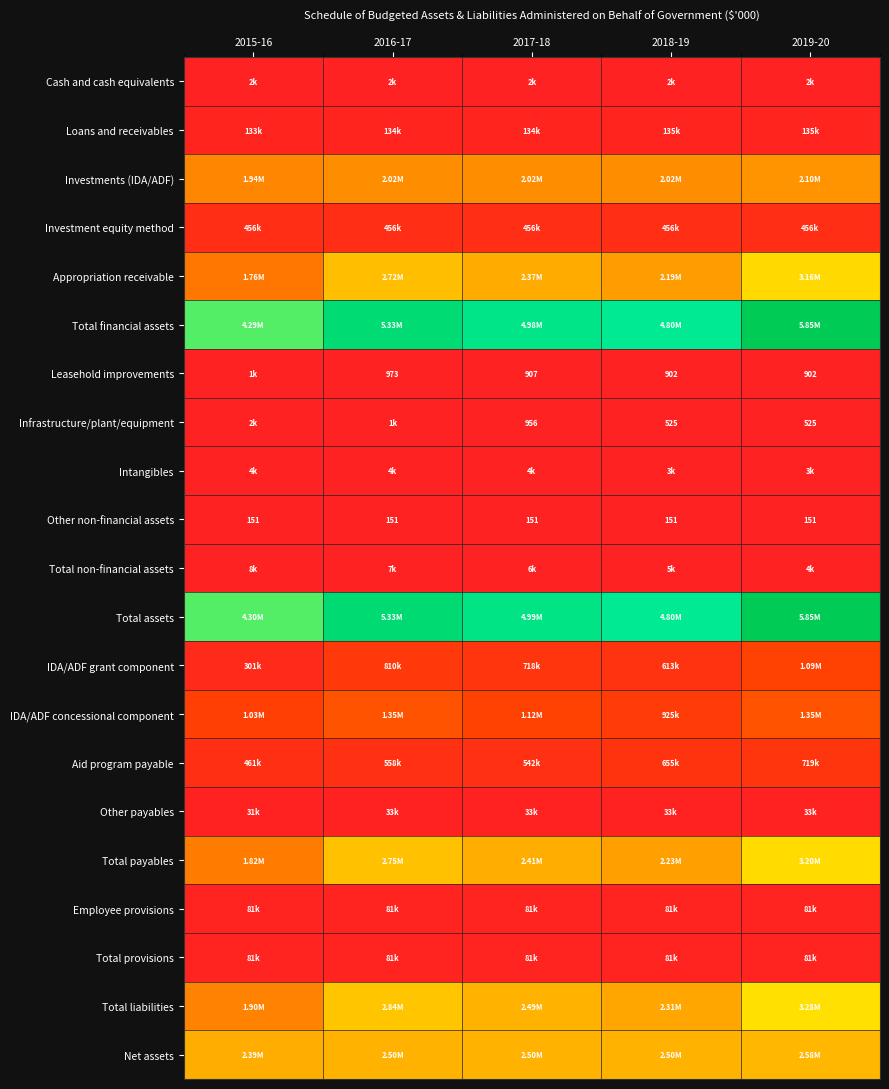

What is the spread (max minus min) of values at 2019-20?

5854464